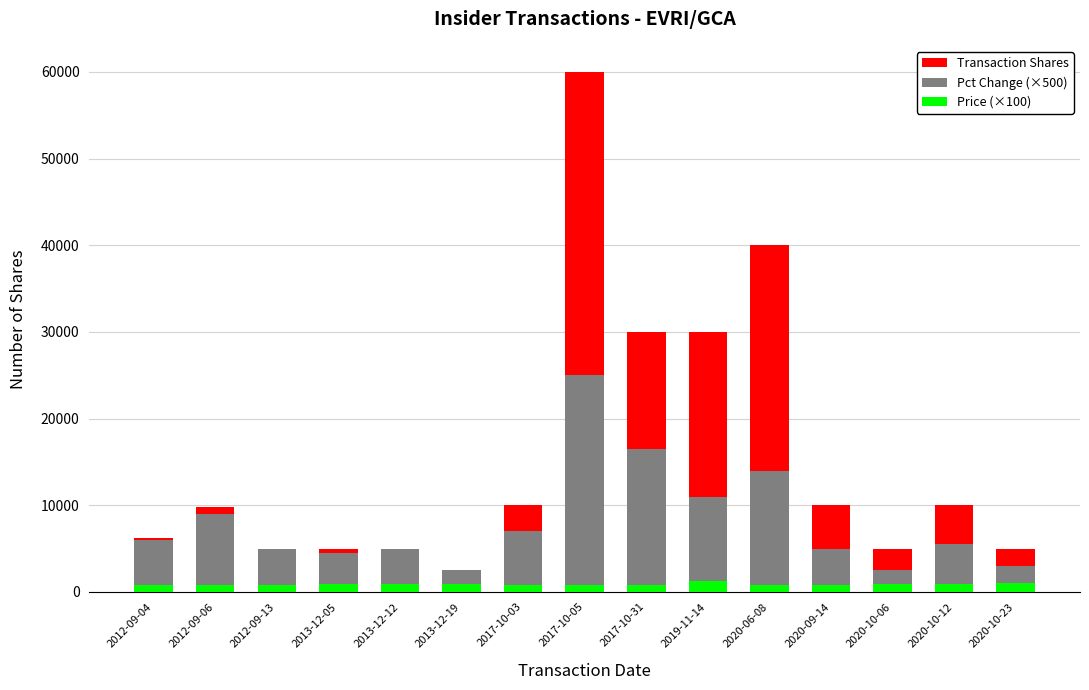

How many groups of bars are there?

15